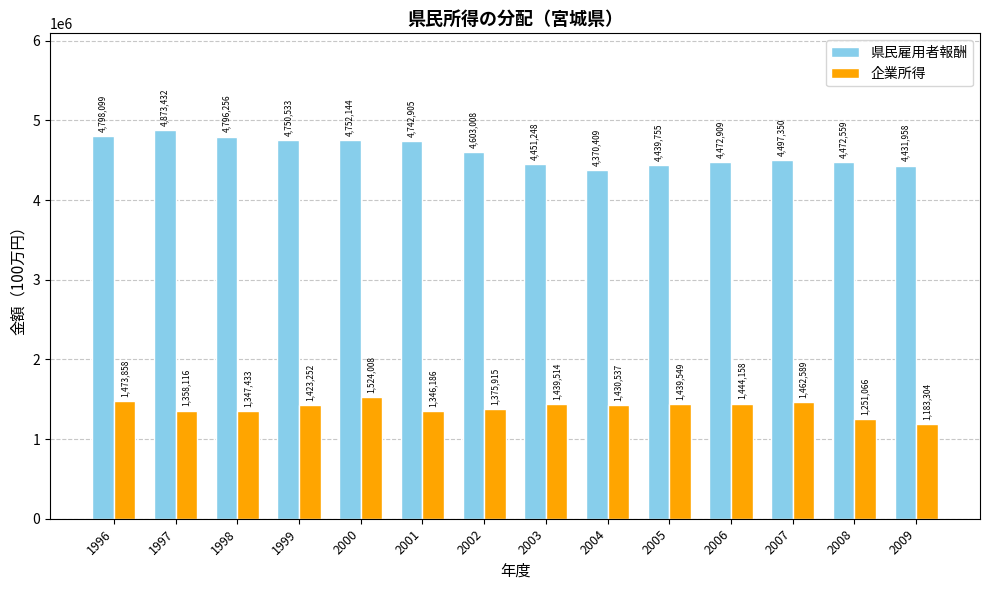

Does the chart contain stacked bars?

No